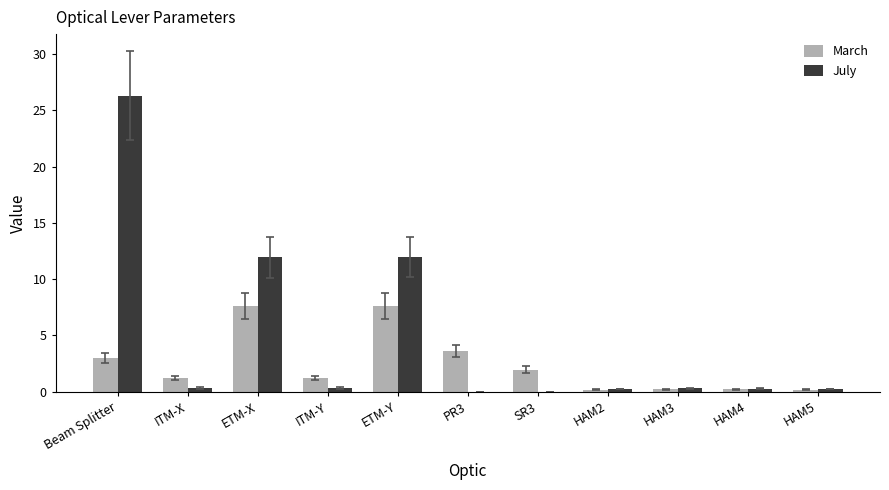

Is it true that March equals 3.6 at PR3?

True